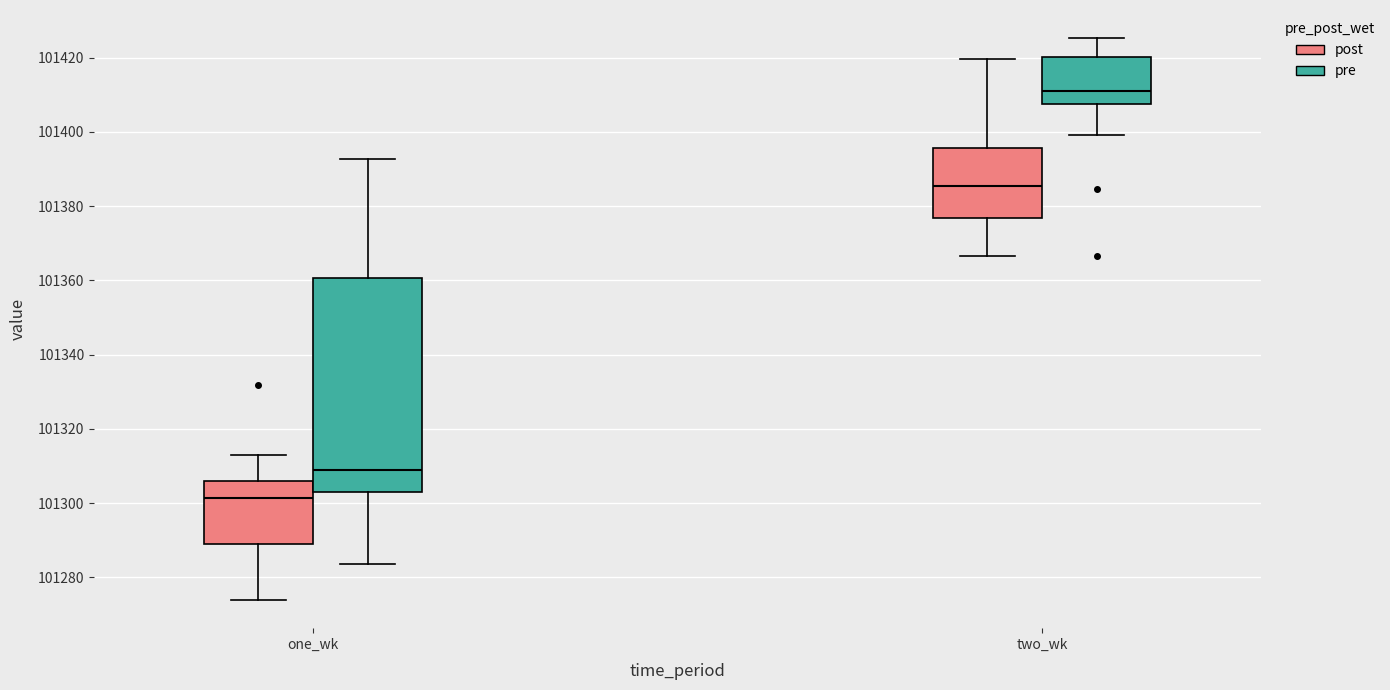

Where is the upper edge of the box for one_wk (post) on the y-axis? The values are not printed on the chart, so give them approximately, as read against the axis.

101306